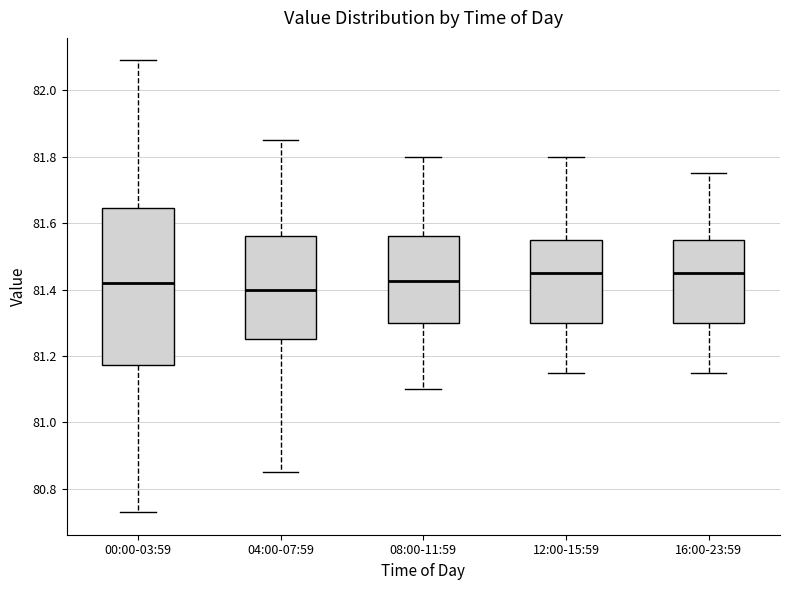

Comparing the boxes themselves (not the whiskers), which one is the tallest?

00:00-03:59